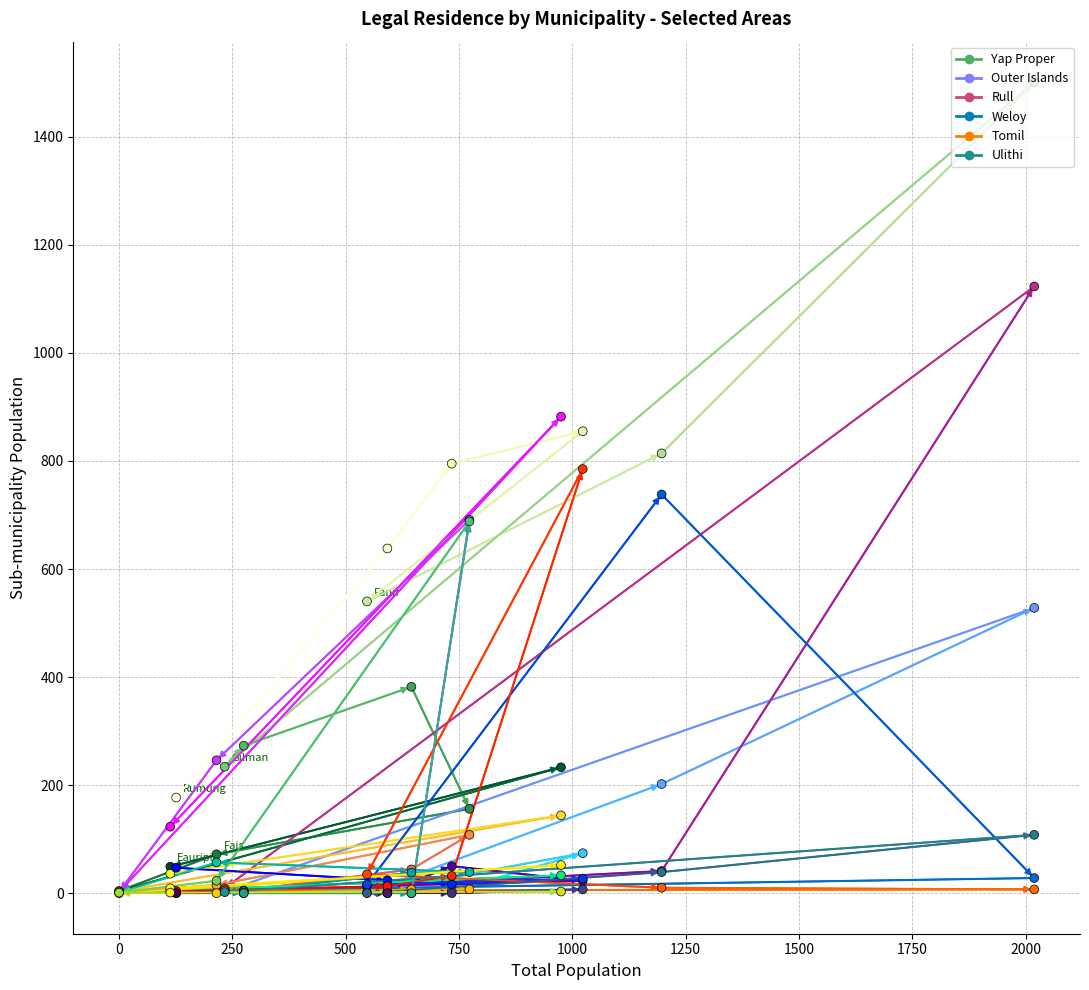

Which series has the largest Y range (max minus min)?

Yap Proper